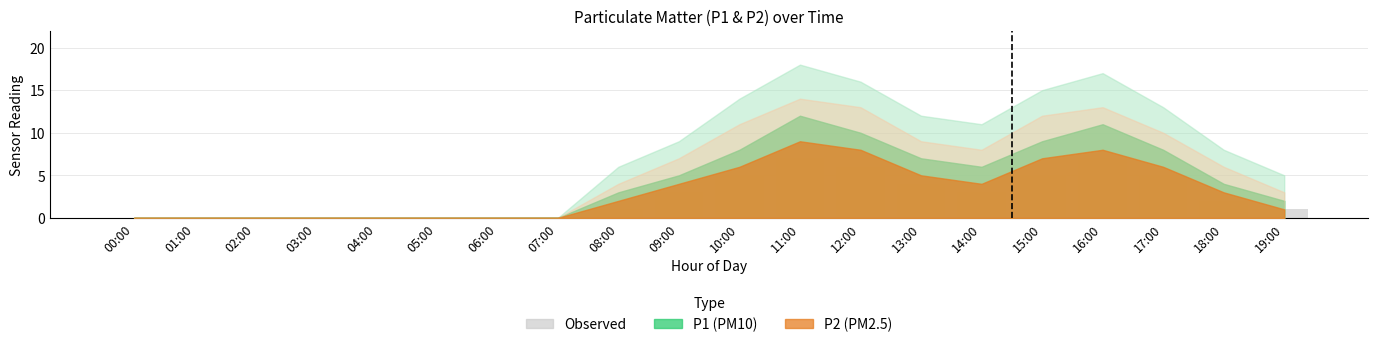

What is the greatest value displayed?

7